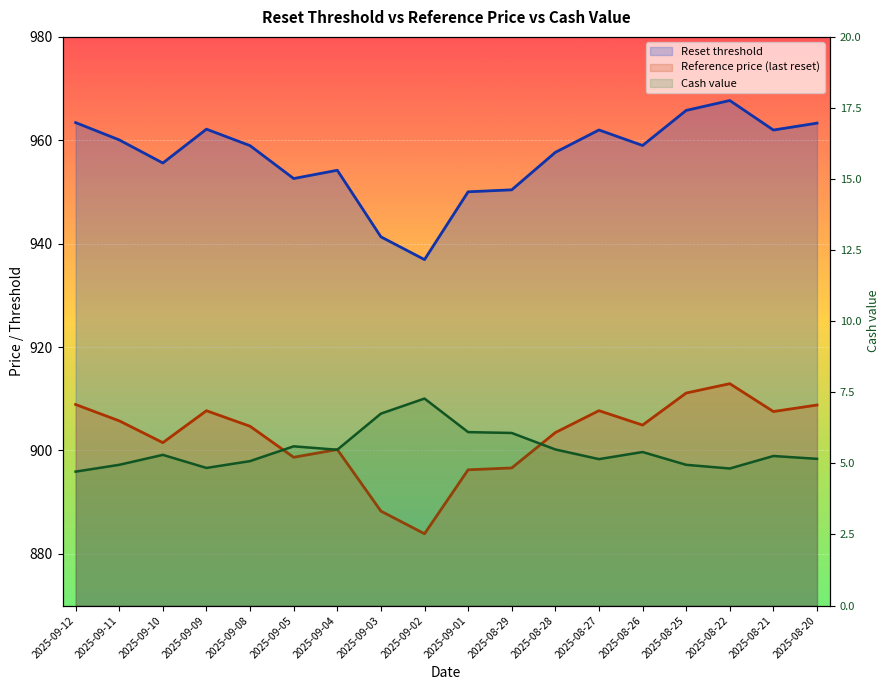

What is the label of the 6th point from the right?

2025-08-27